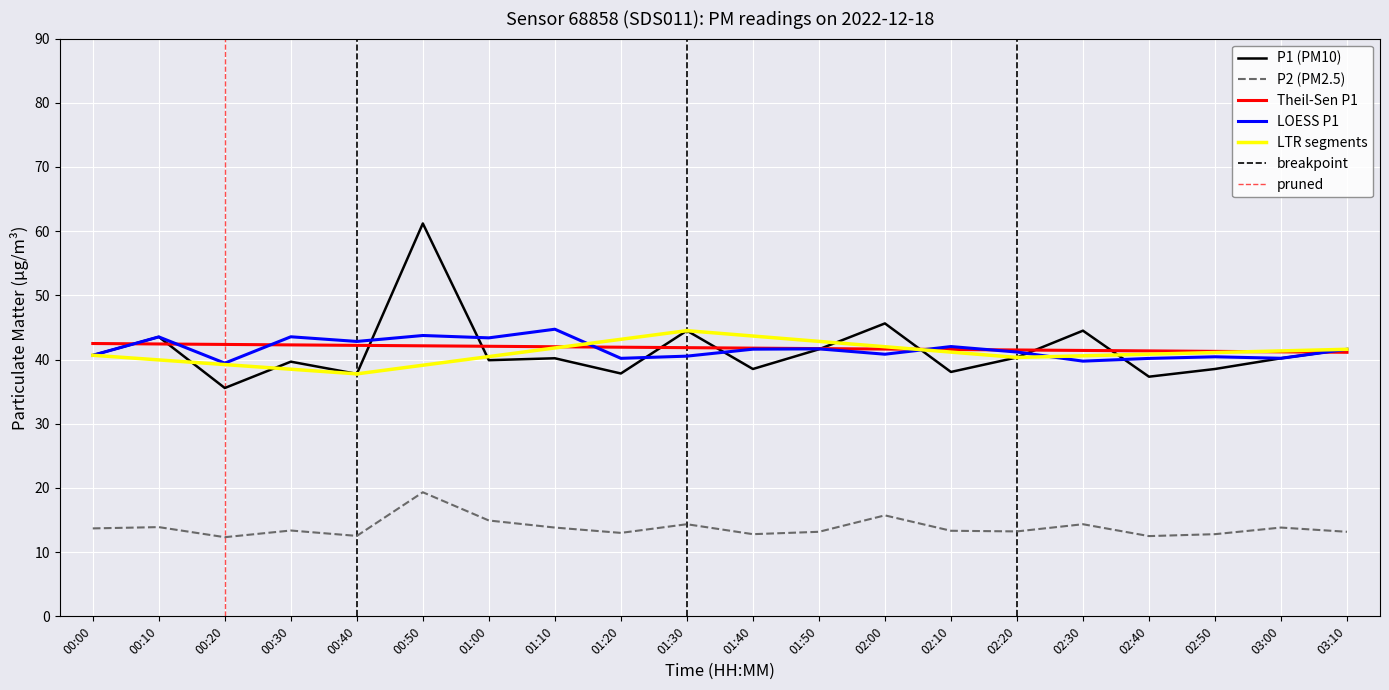

At which category does P2 reach its first local valley?

00:20